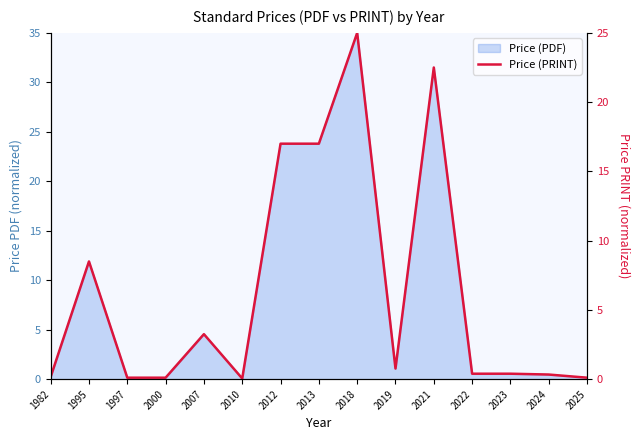

True or false: there are more than 1 points higher than both neighbors.

True